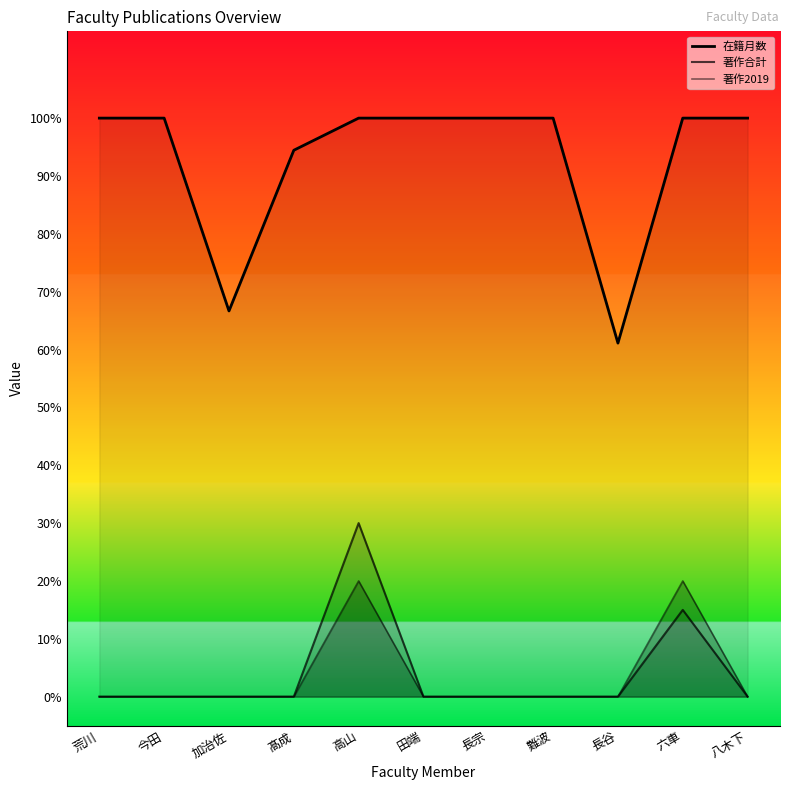

Which category has the lowest value in the 在籍月数 series?

長谷